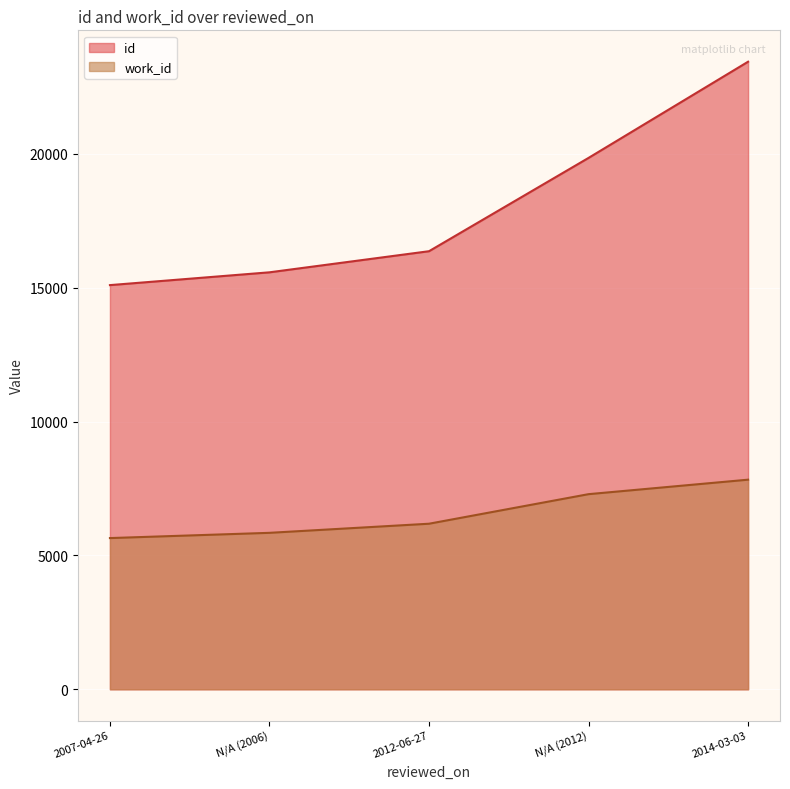

At which category is the sum across all series the highest?

2014-03-03